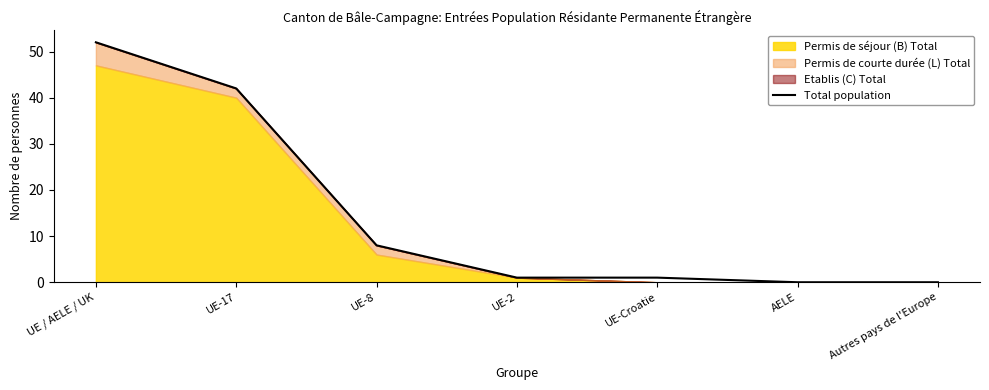

Reading right to left, transcribe all the data shown in this chart.

Autres pays de l'Europe=0	AELE=0	UE-Croatie=1	UE-2=1	UE-8=8	UE-17=42	UE / AELE / UK=52